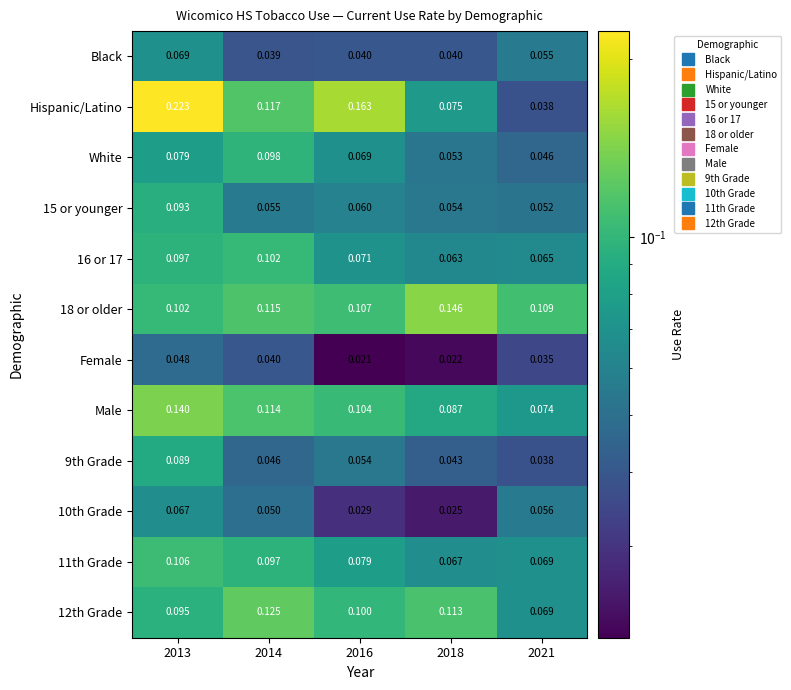

How many categories are shown in the chart?

5